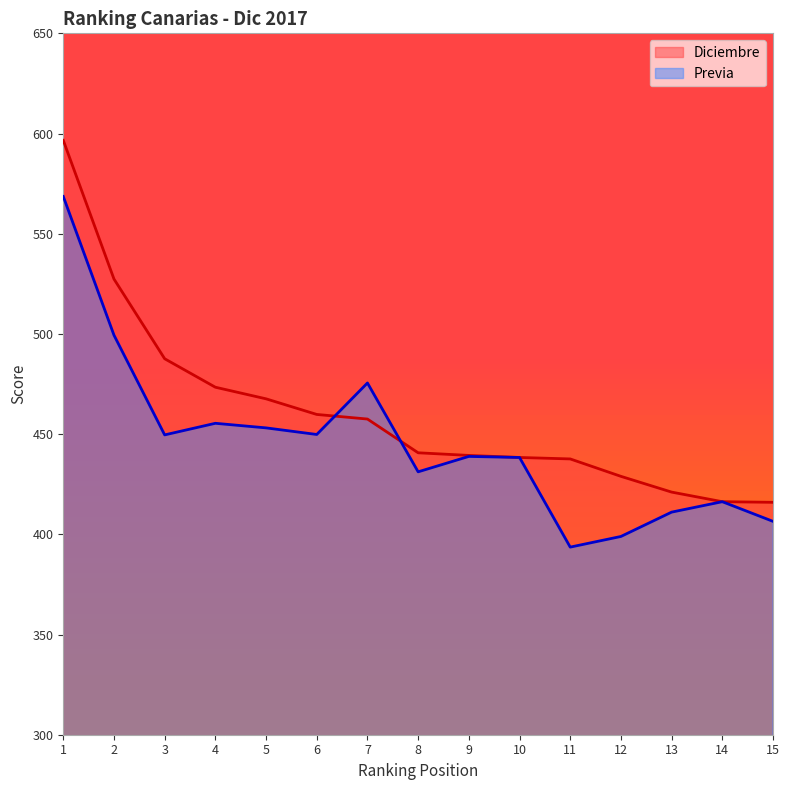

What is the difference between the second highest and second lowest values in the Previa series?

100.5